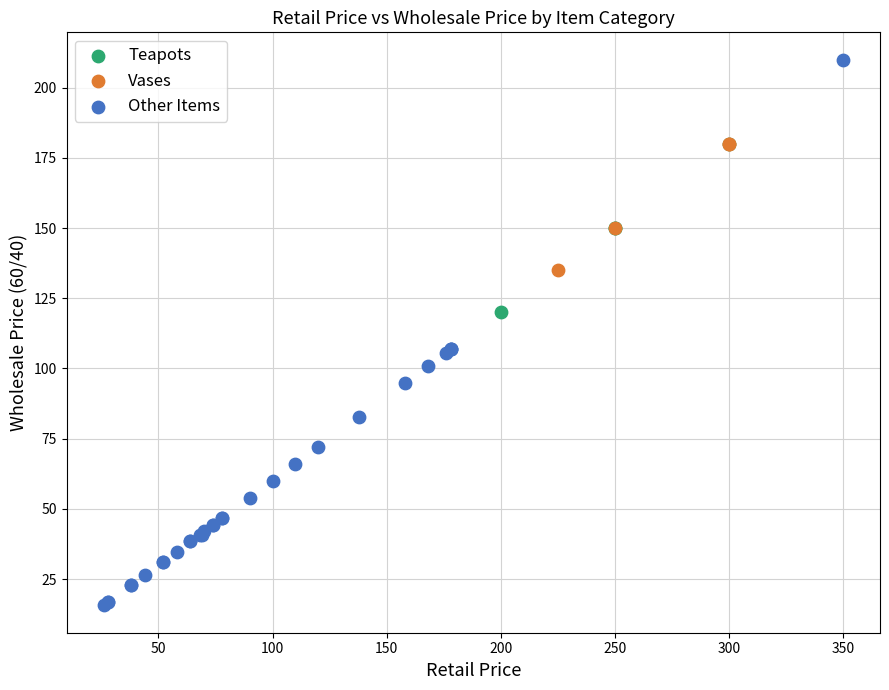

Which series has the widest spread of Y values?

Other Items